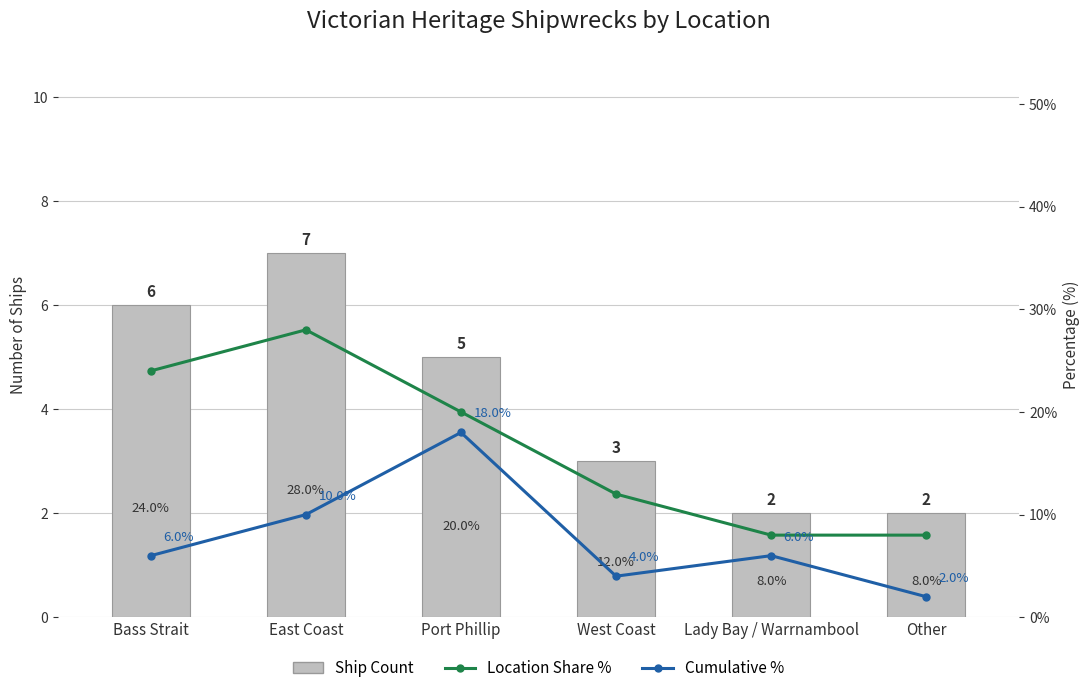

What is the value of the Ship Count bar at the 3rd from the left?

5